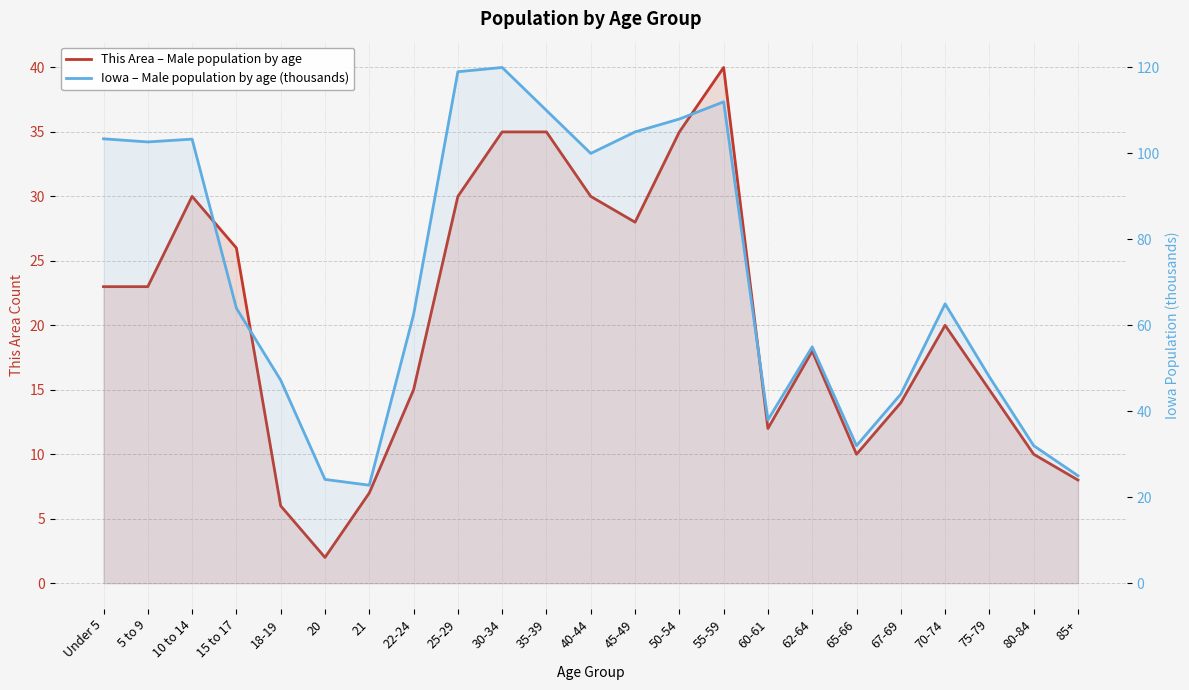

Is the value of This Area – Male population by age at 30-34 greater than the value of Iowa – Male population by age (thousands) at 75-79?

No